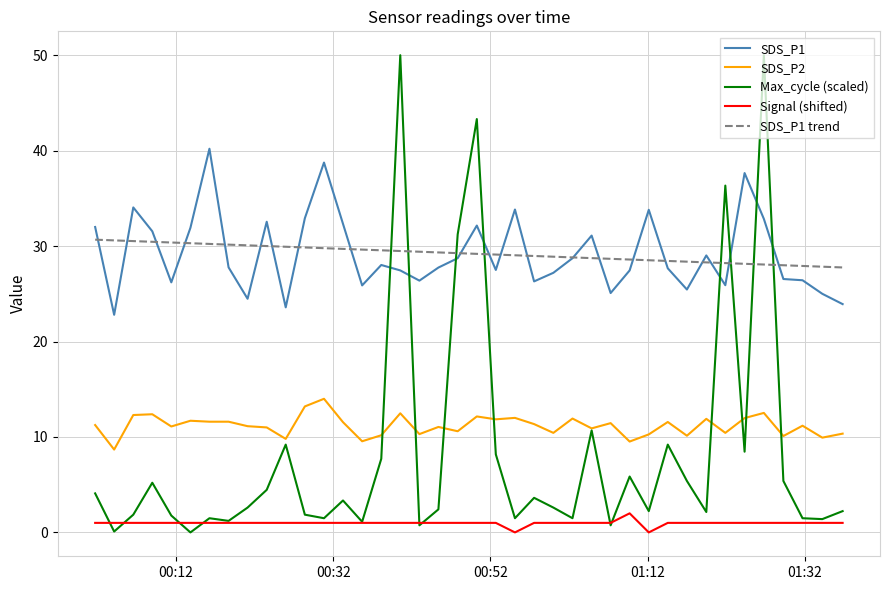

List the series in order of their peak value, lowest first.

Signal (shifted), SDS_P2, SDS_P1 trend, SDS_P1, Max_cycle (scaled)